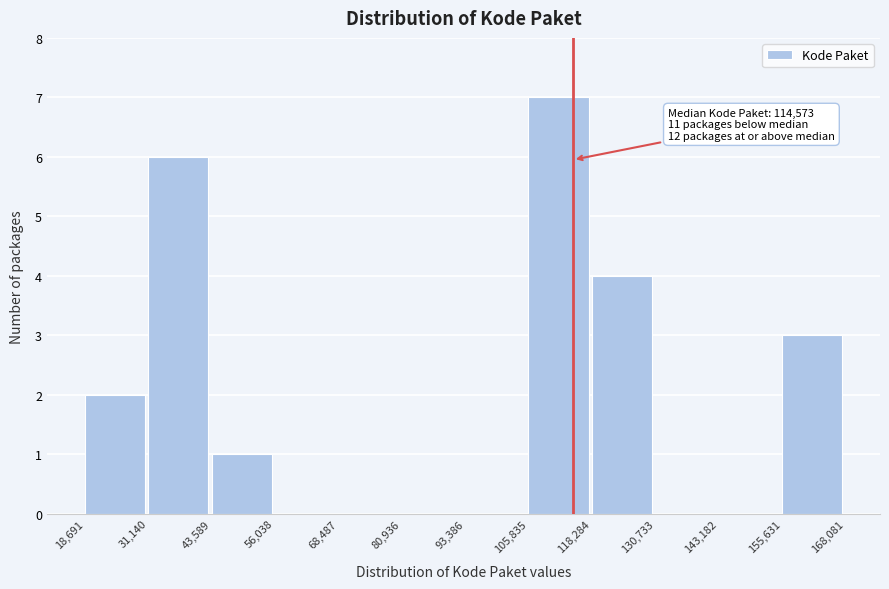

Which range on the x-axis has the tallest bar?

105,835 to 118,284